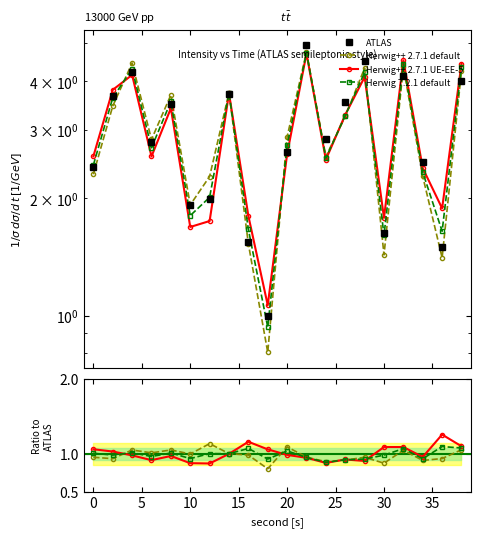

Rank the categories by value from highest to lowest.

22, 28, 4, 32, 38, 14, 2, 26, 8, 24, 6, 20, 34, 0, 12, 10, 30, 16, 36, 18